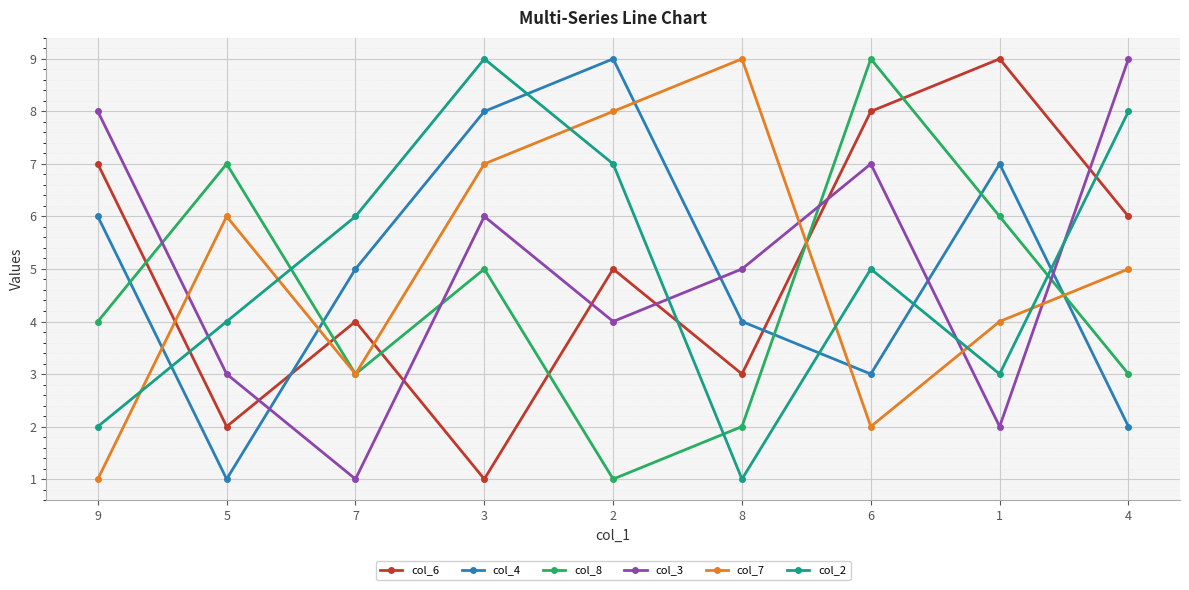

At 2, list the series in order from smallest to largest.

col_8, col_3, col_6, col_2, col_7, col_4